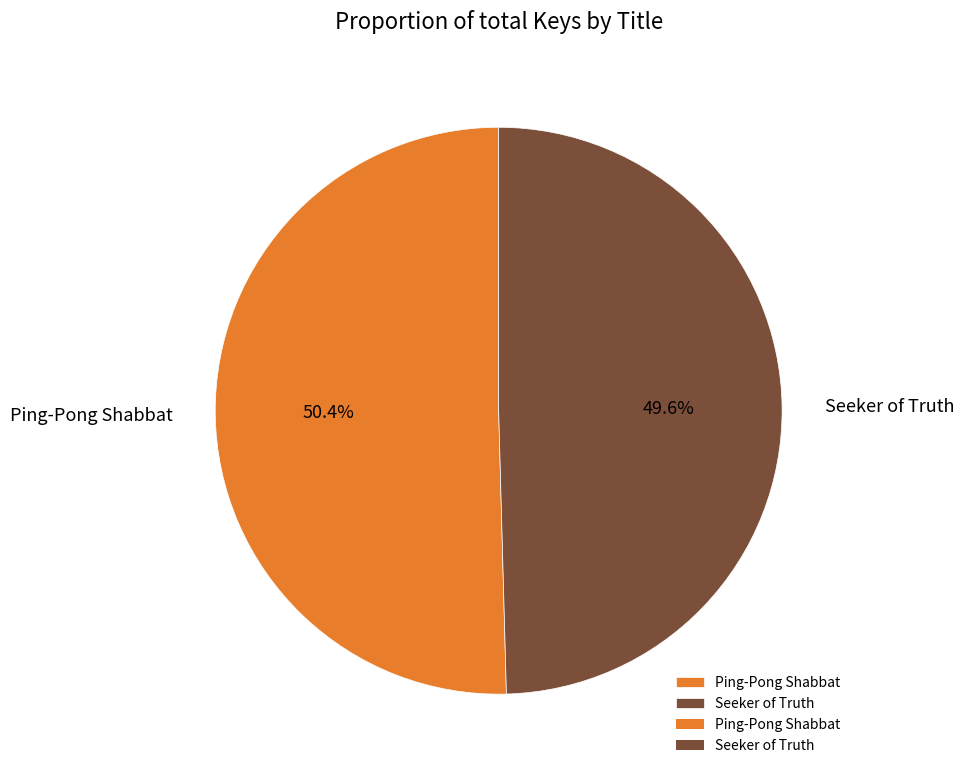

To the nearest percent, what is the average slice percentage?

50%